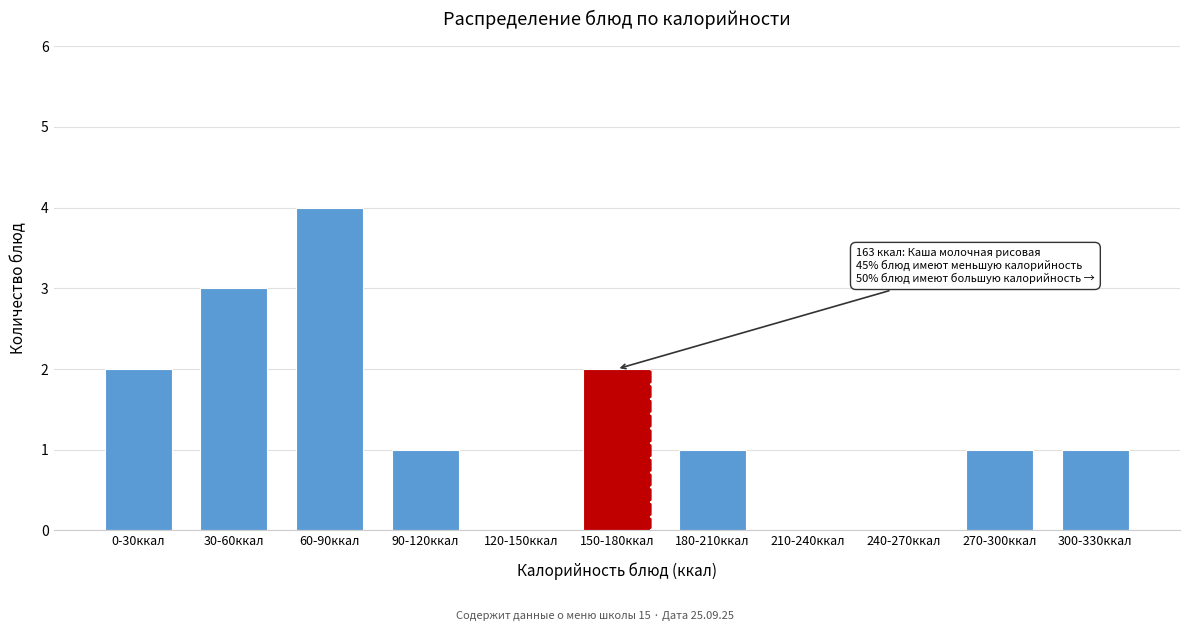

Reading right to left, what are all the values shown in this chart?

300-330ккал=1	270-300ккал=1	240-270ккал=0	210-240ккал=0	180-210ккал=1	150-180ккал=2	120-150ккал=0	90-120ккал=1	60-90ккал=4	30-60ккал=3	0-30ккал=2